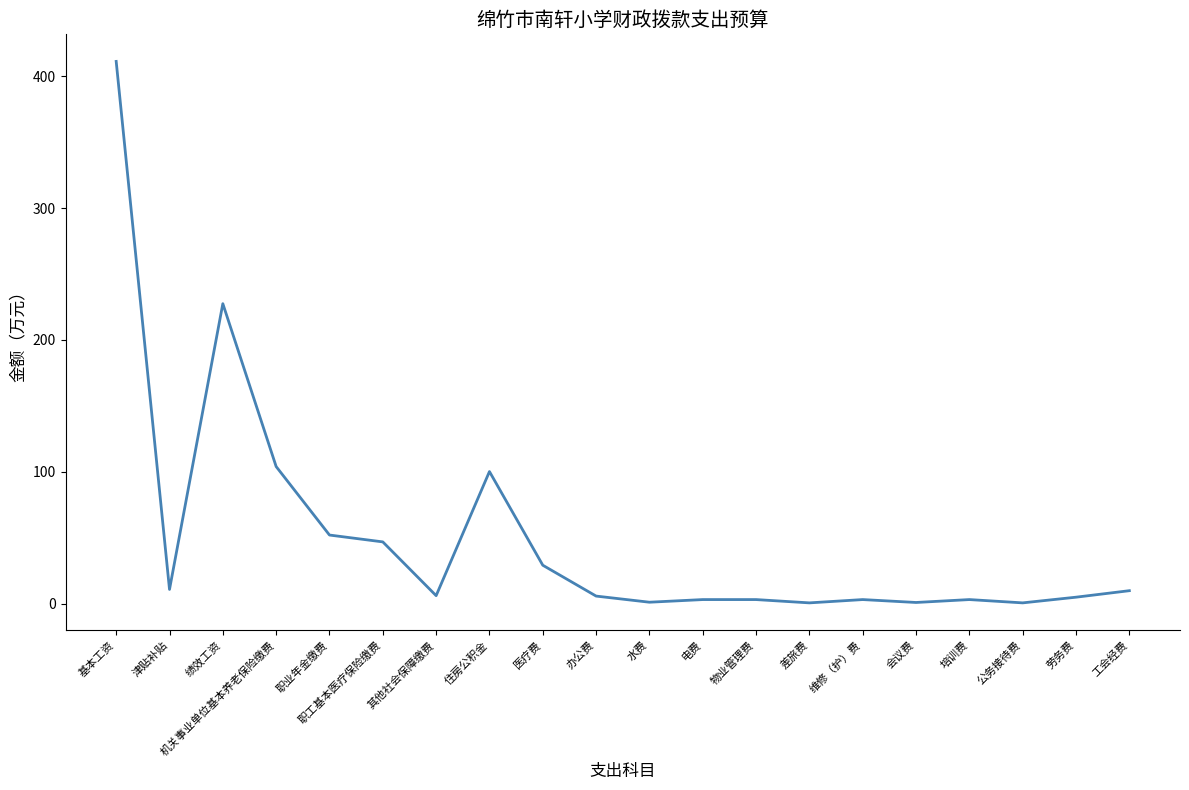

What position from the right is 培训费?

4